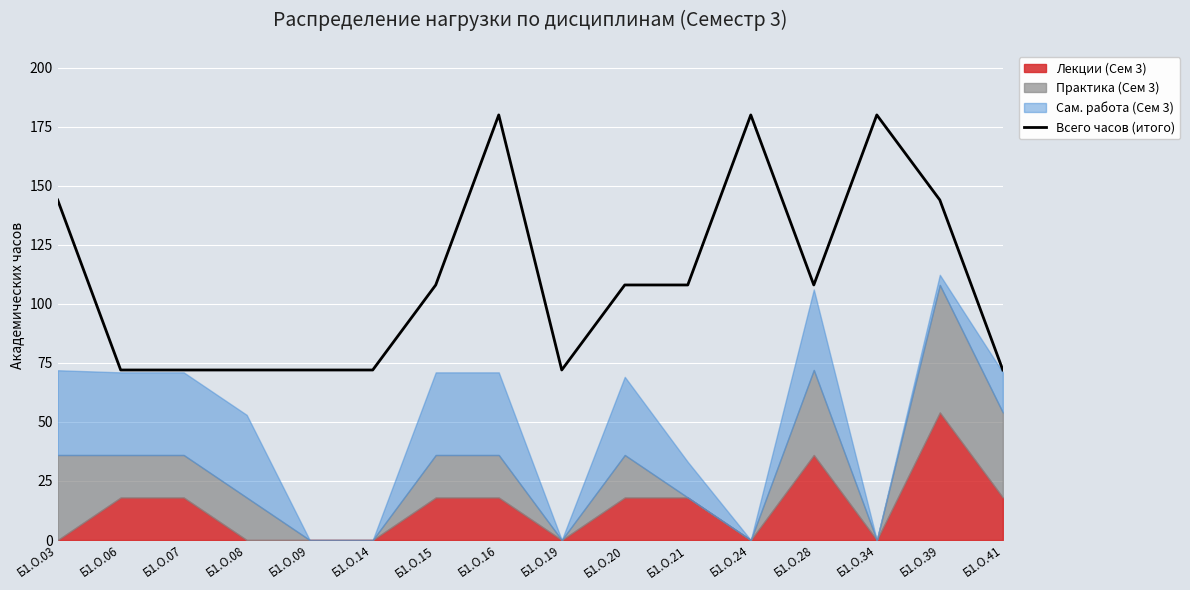

At which label is the value closest to 126?

Б1.О.03